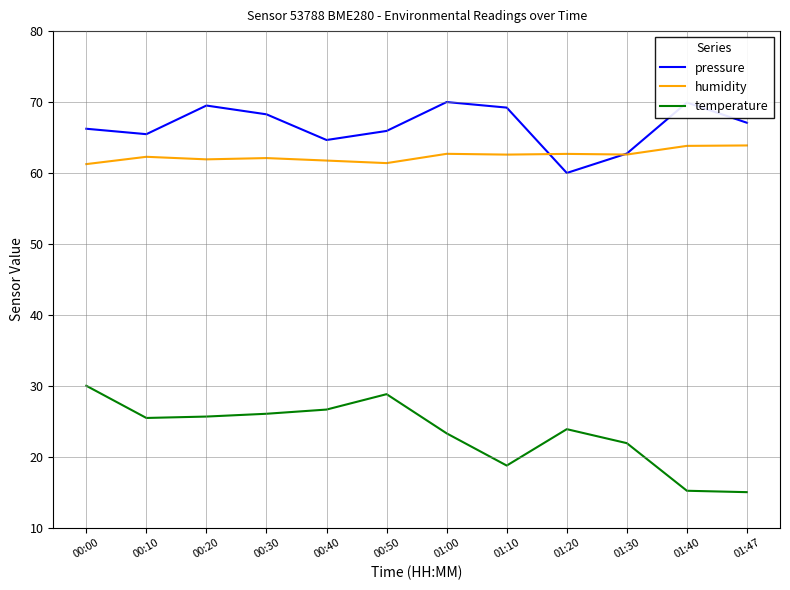

What is the difference between the highest and lowest values at 01:40?

54.7